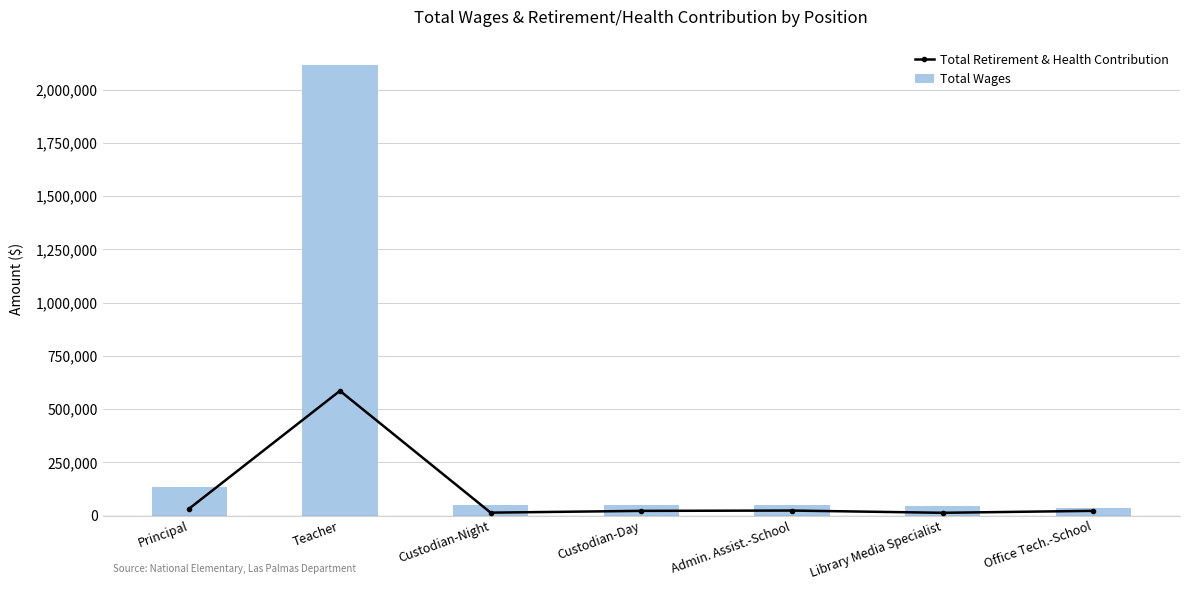

The value of Total Wages at Library Media Specialist is 77825. True or false?

False